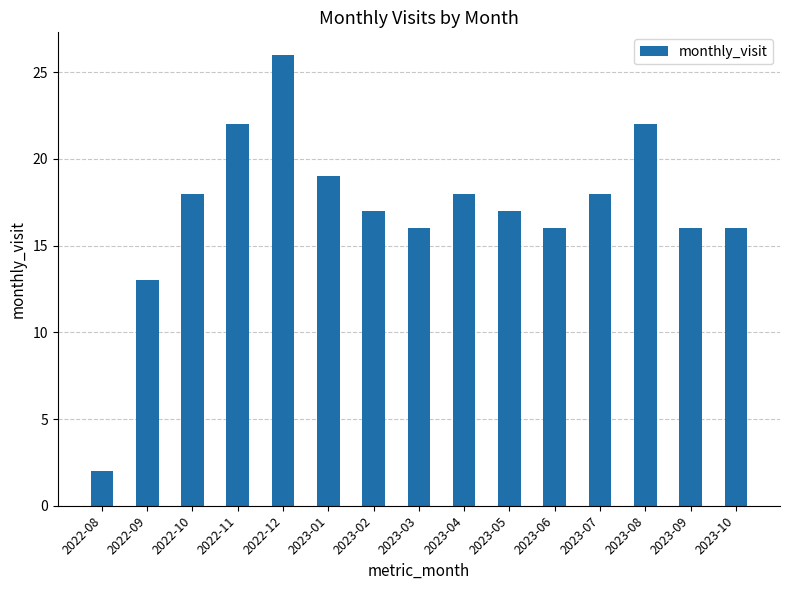

How many categories are shown in the chart?

15